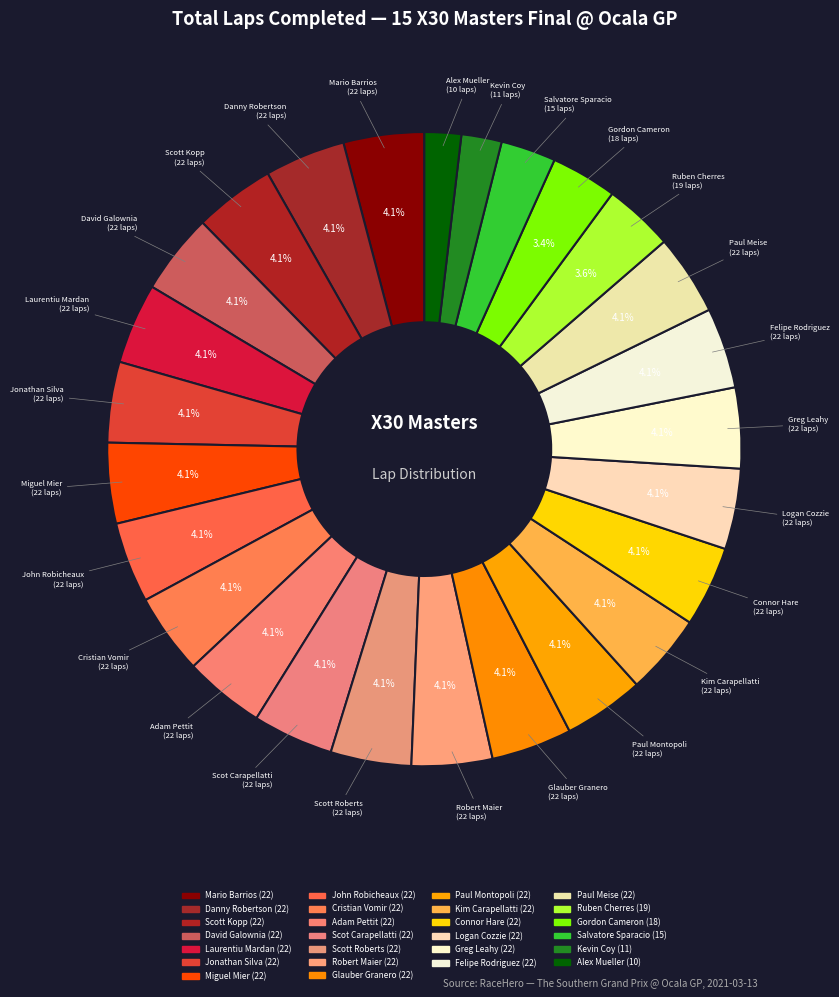

Count the number of slices in the pie.

26